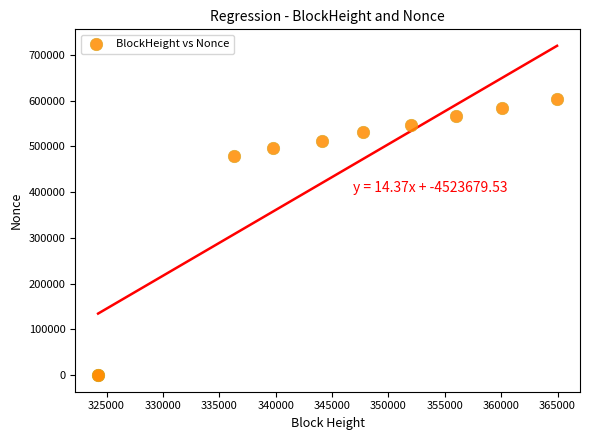

What Y value in the scatter plot is closest to 301786?

479476